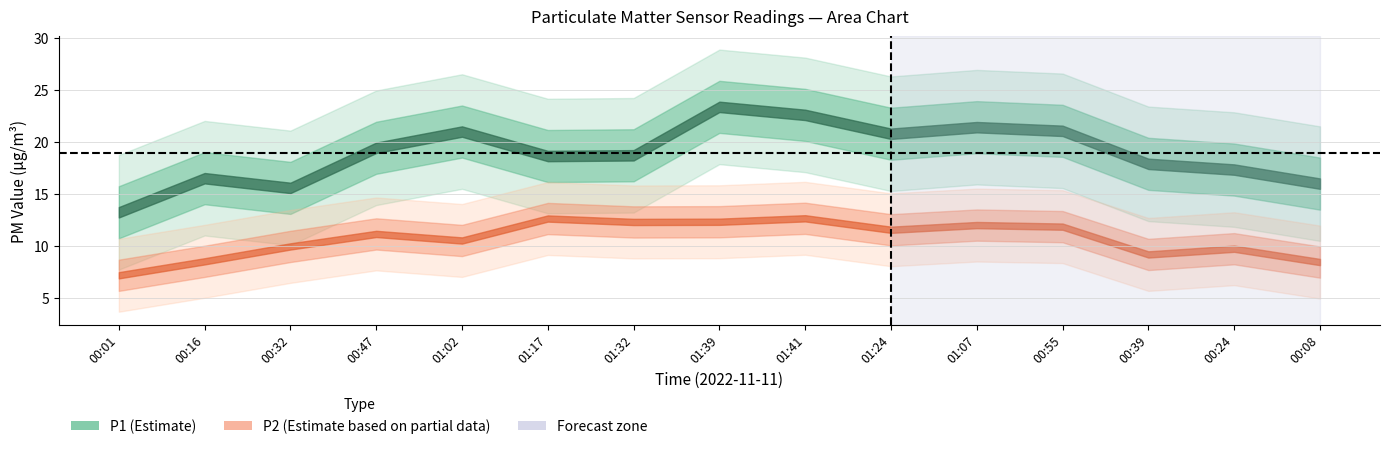

Does the chart display data point markers on the line(s)?

No